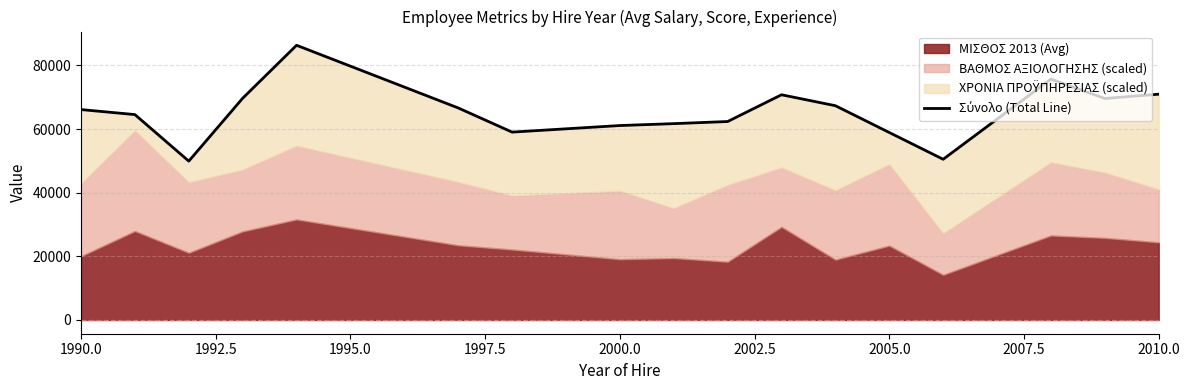

How many values are below 66123?

8